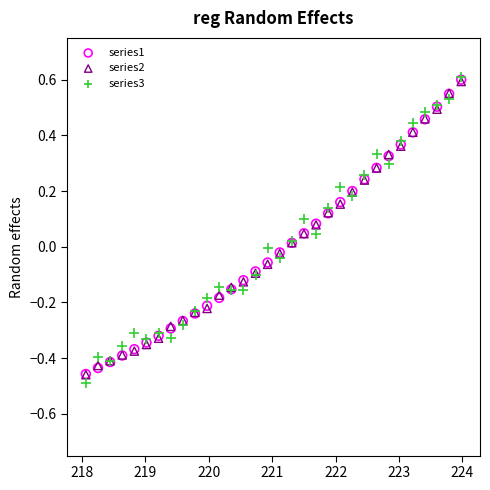

What are all the series names shown in the legend?

series1, series2, series3